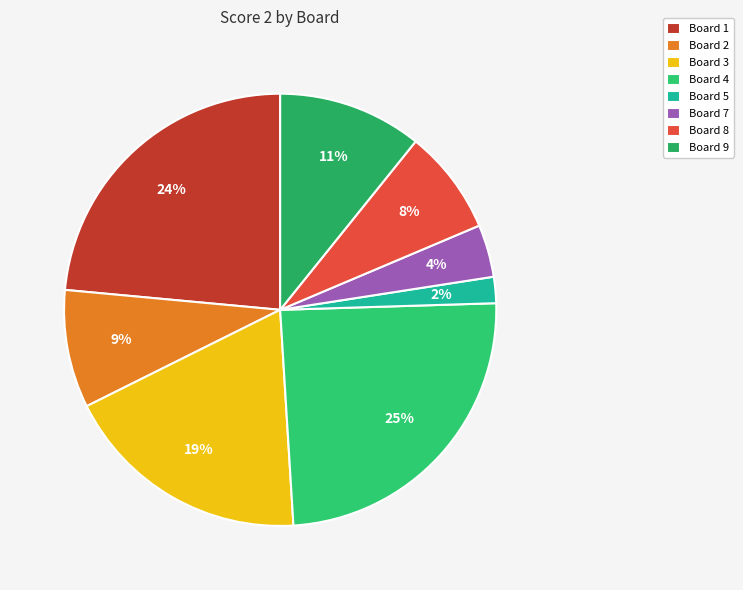

Combined, what portion of the pie is Board 2 and Board 3?

27.5%